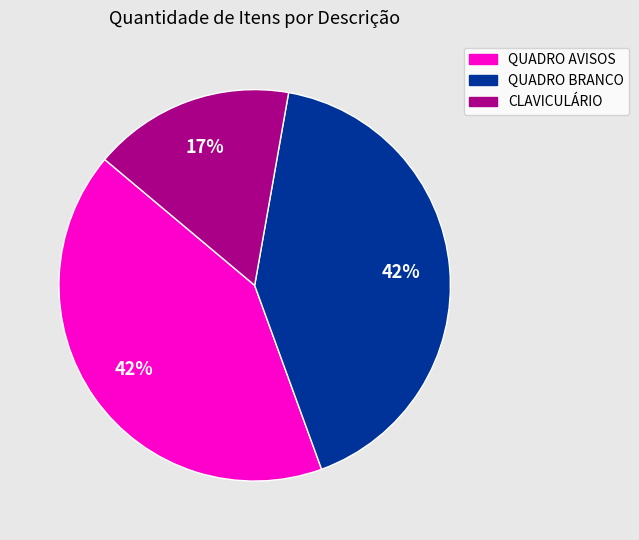

Does any single category account for the majority?

No